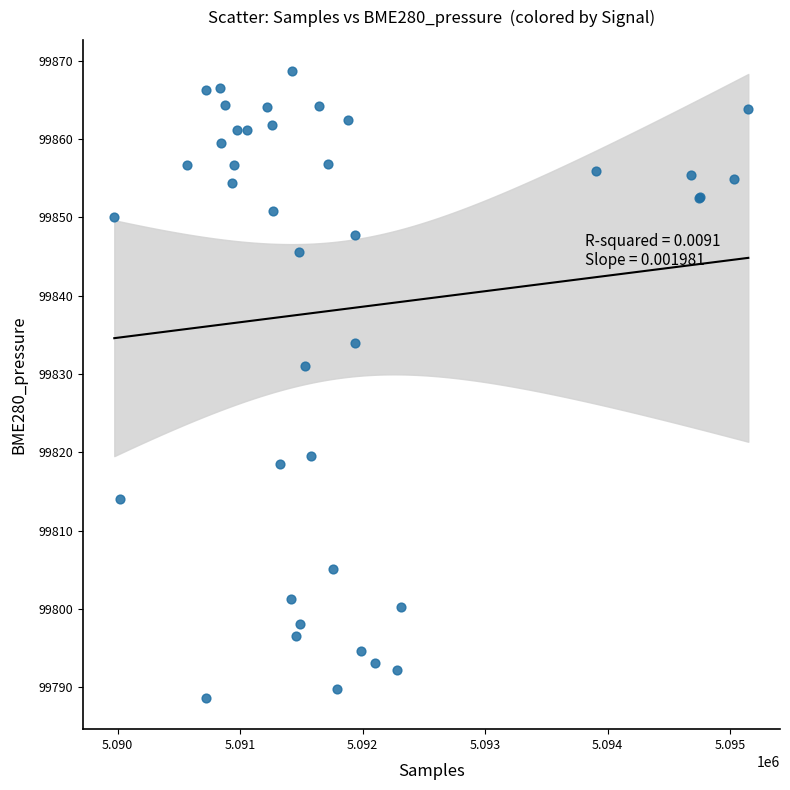

What Y value in the scatter plot is closest to 99828?

99831.0